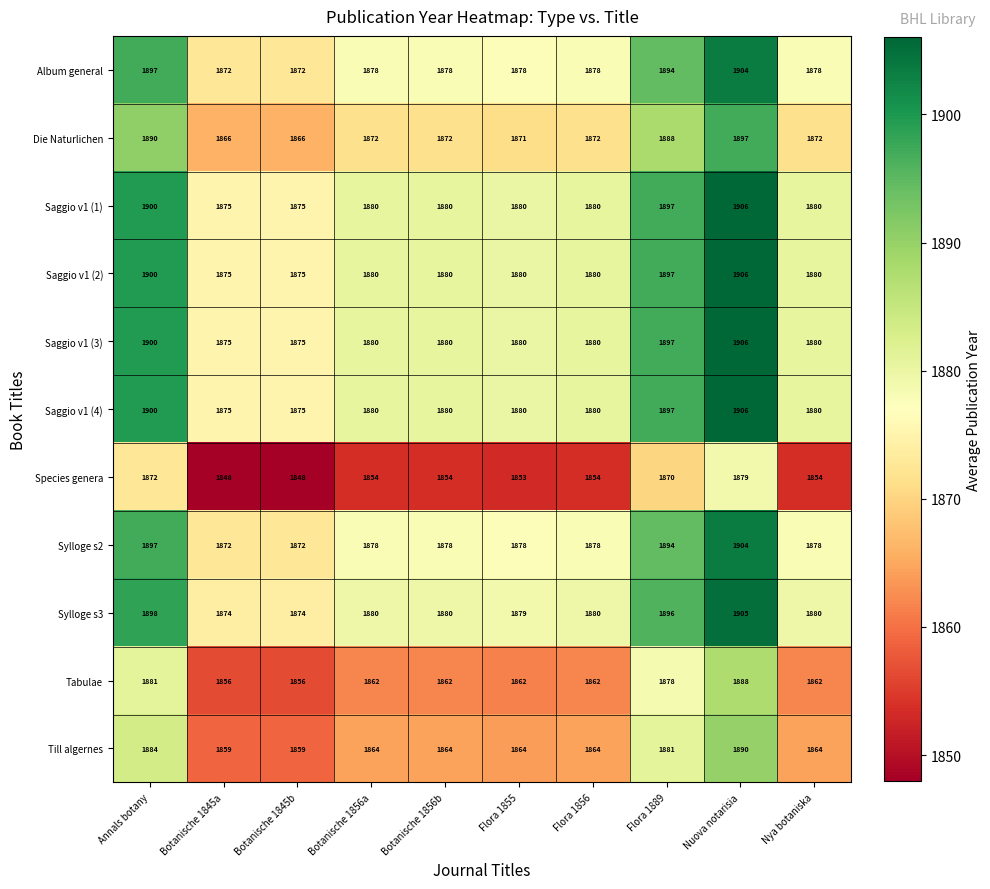

The value of Album general at Flora 1889 is 813. True or false?

False